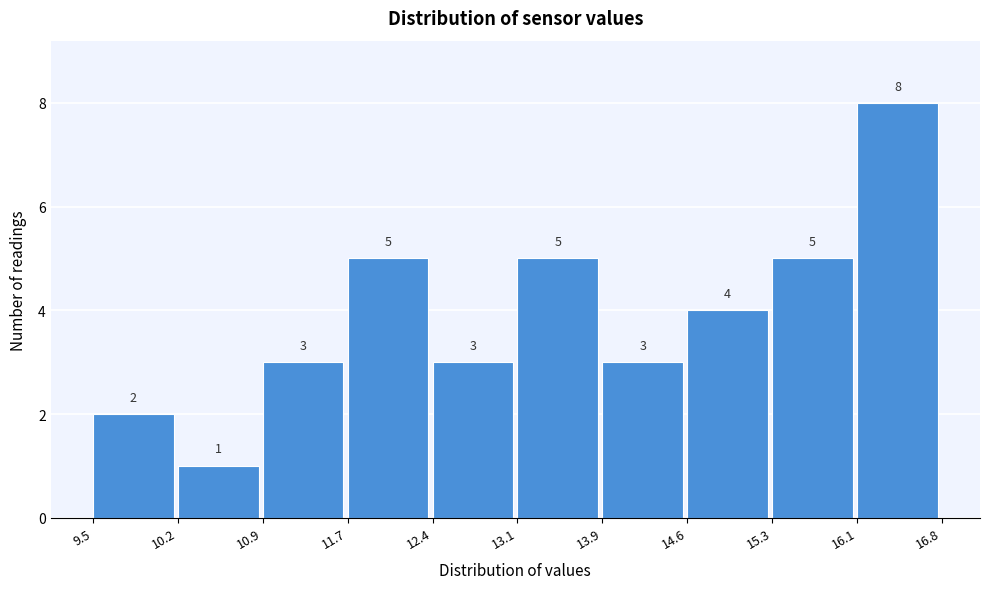

Reading left to right, list every bar in this chart as the range it spans on the x-axis followed by its height.

9.5 to 10.2: 2
10.2 to 10.9: 1
10.9 to 11.7: 3
11.7 to 12.4: 5
12.4 to 13.1: 3
13.1 to 13.9: 5
13.9 to 14.6: 3
14.6 to 15.3: 4
15.3 to 16.1: 5
16.1 to 16.8: 8